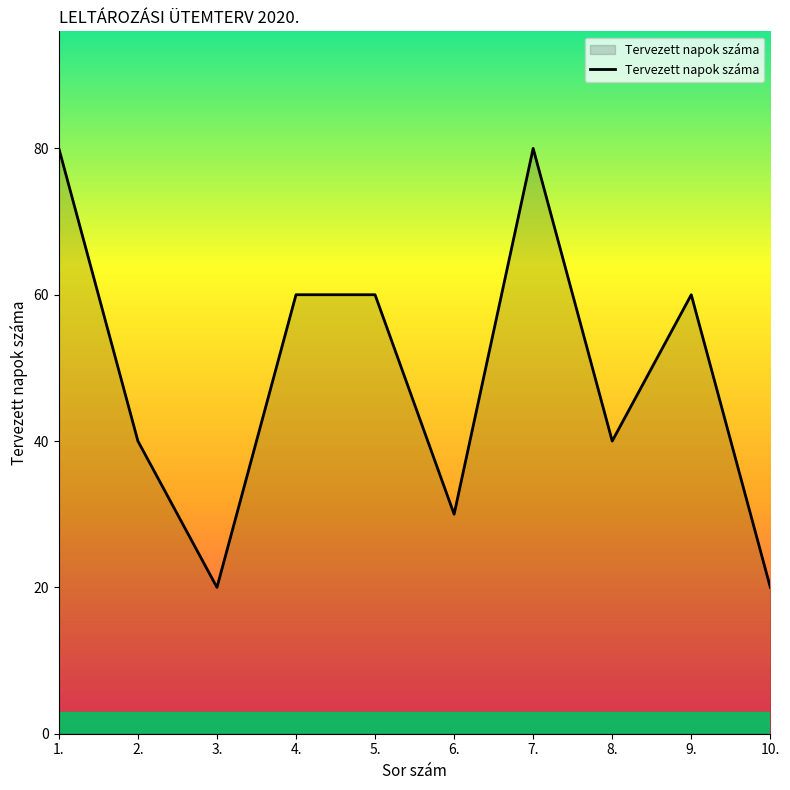

What position from the left is 4.?

4